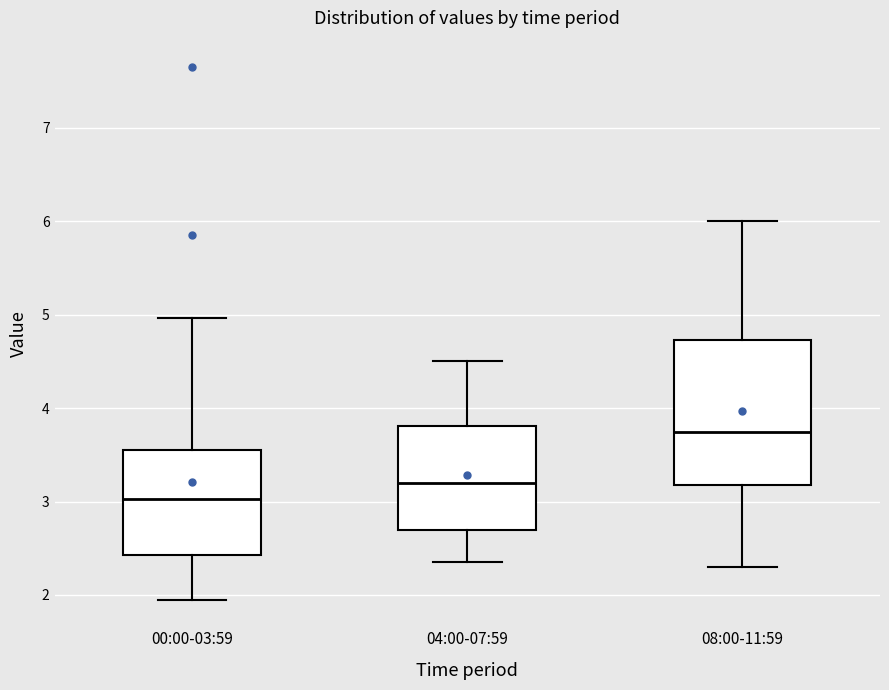

Comparing the boxes themselves (not the whiskers), which one is the tallest?

08:00-11:59